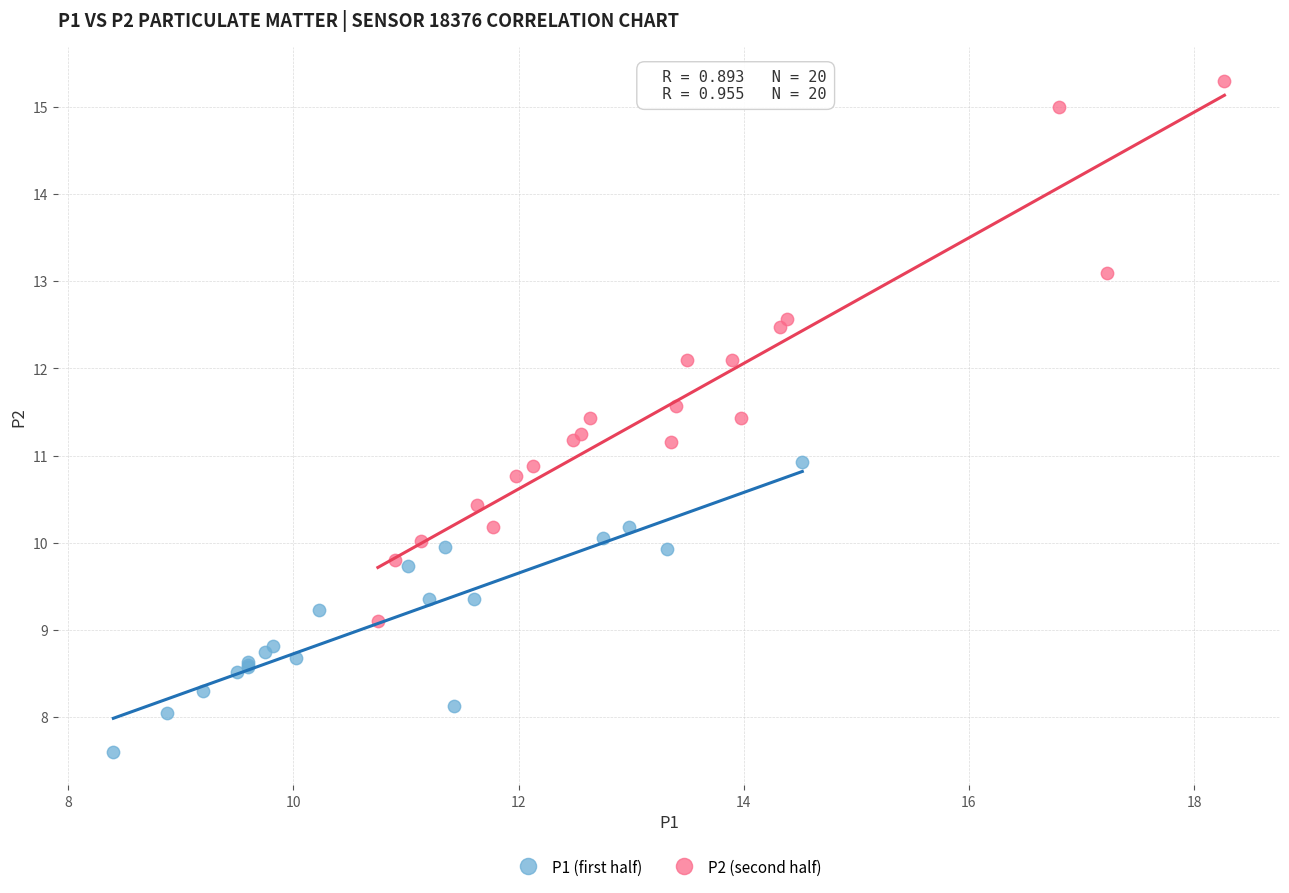

Which series contains the highest Y value?

P2 (second half)